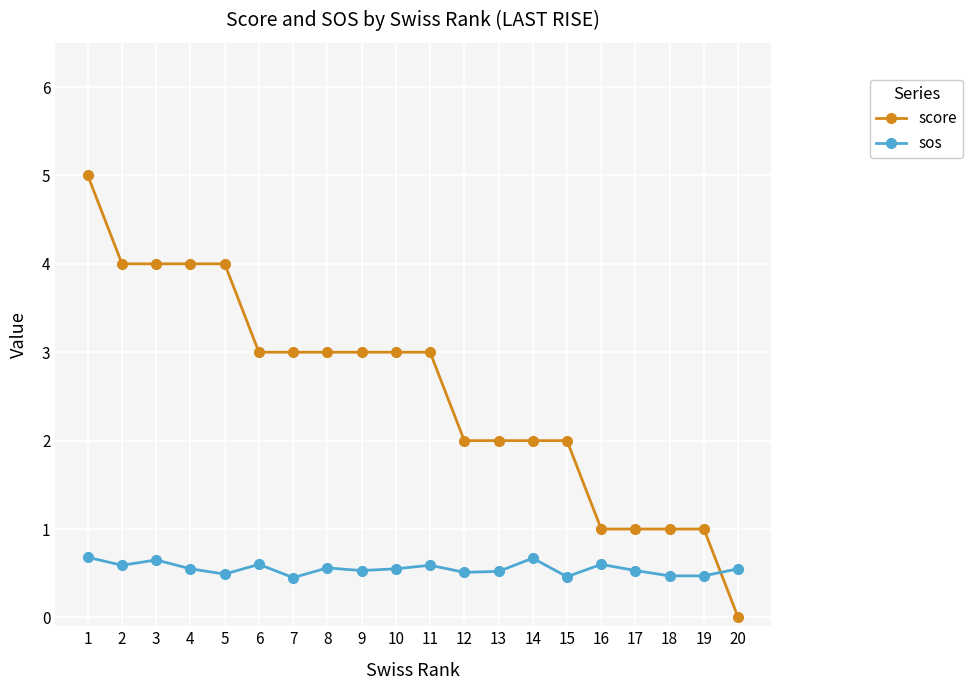

Which series has the largest range (max minus min)?

score